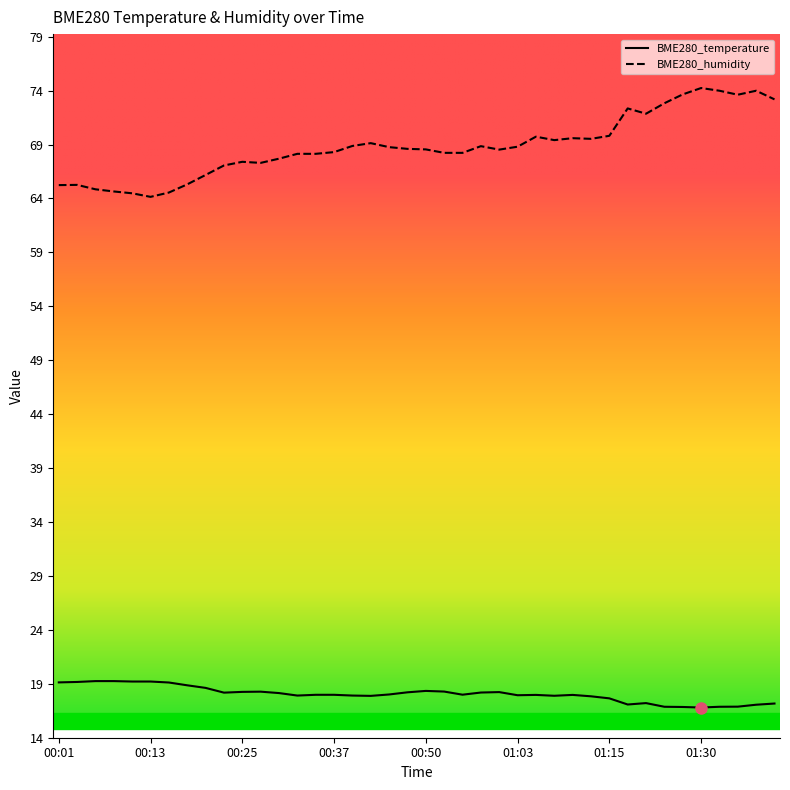

Rank the series by their average value, from highest to lowest.

BME280_humidity, BME280_temperature